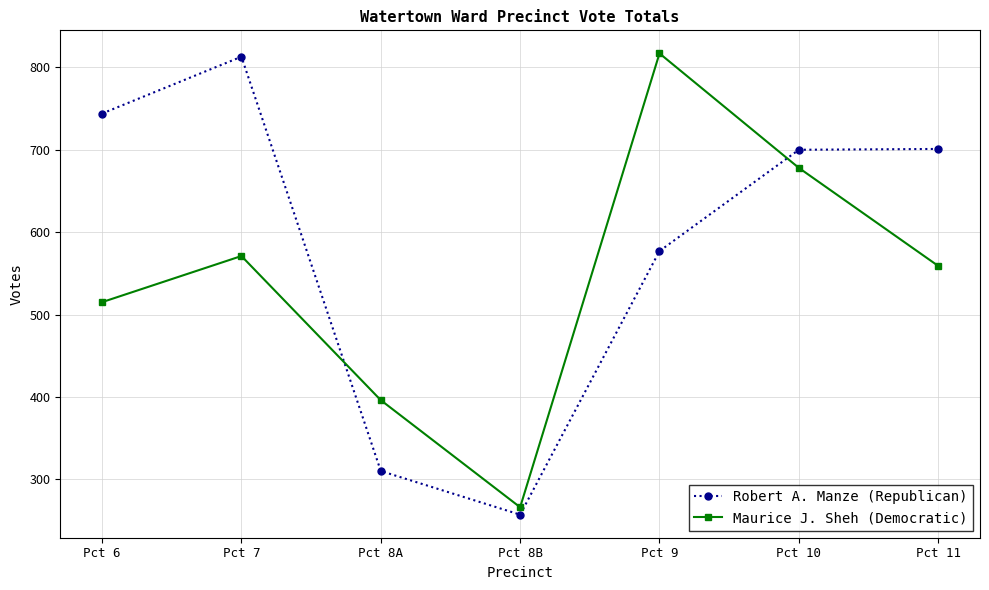

Where do Robert A. Manze (Republican) and Maurice J. Sheh (Democratic) first cross each other?

Pct 7 and Pct 8A